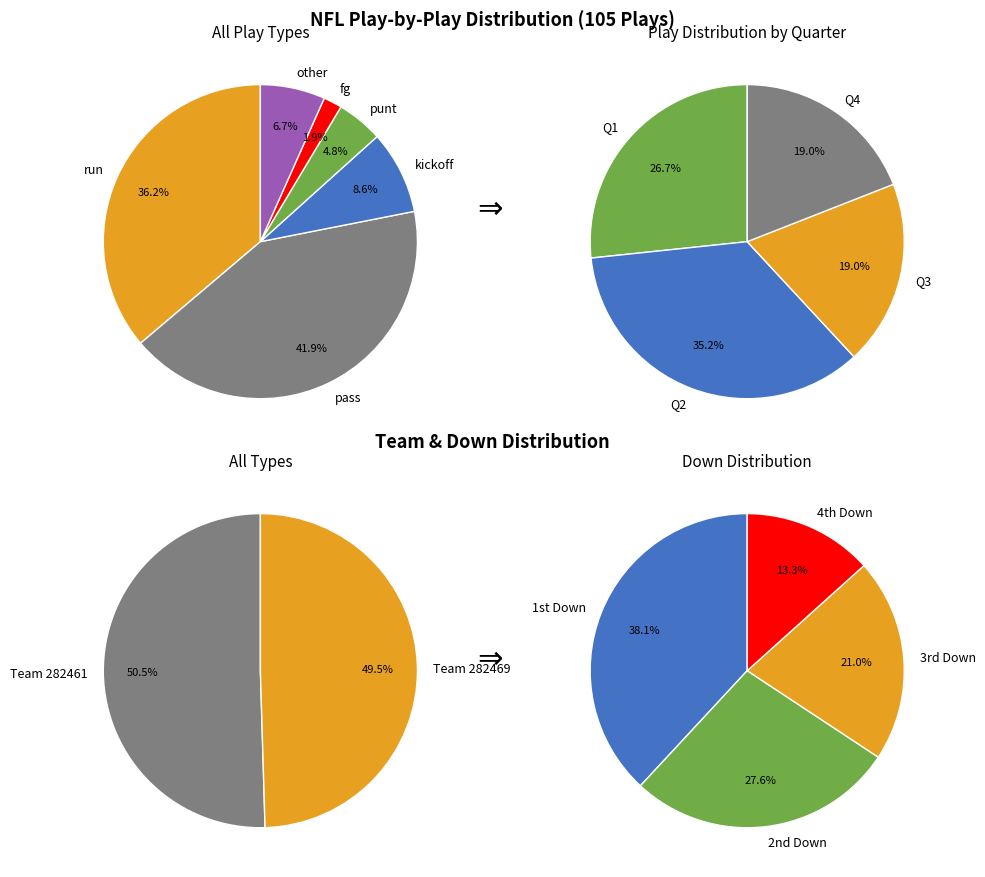

How many segments does this pie chart have?

6